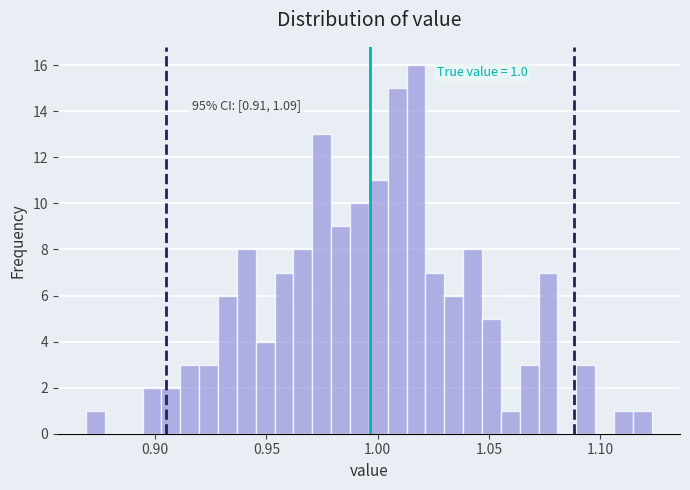

Read against the x-axis, roughly where is the centre of the tallest bar?

1.015